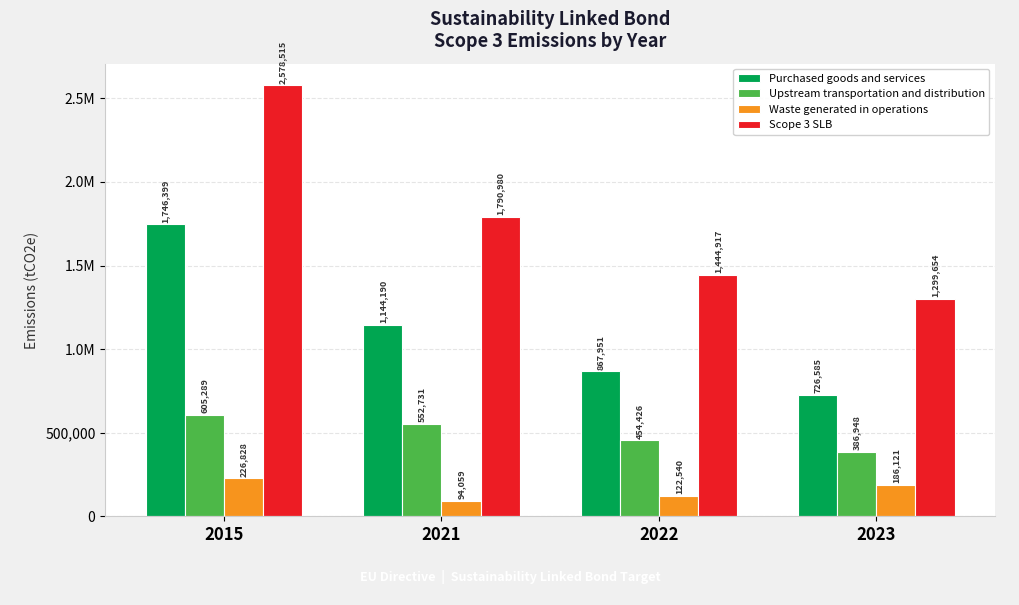

What is the value of the Purchased goods and services bar at the 2nd from the left?

1144190